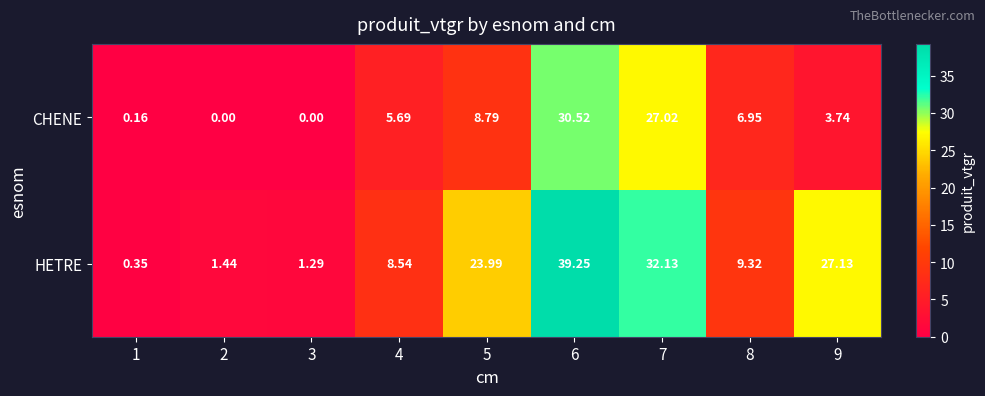

Which series has the widest spread of values?

HETRE